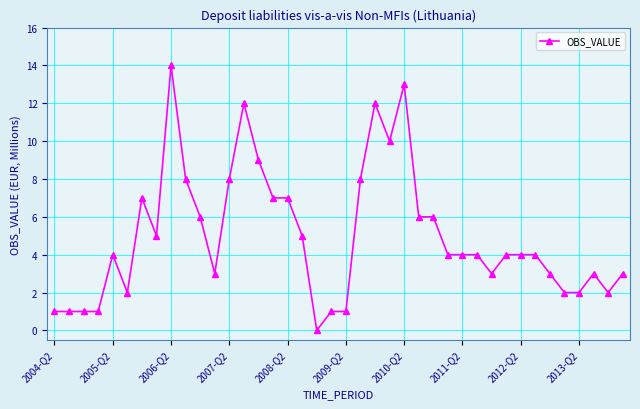

Is this an area chart (filled region under the line)?

No